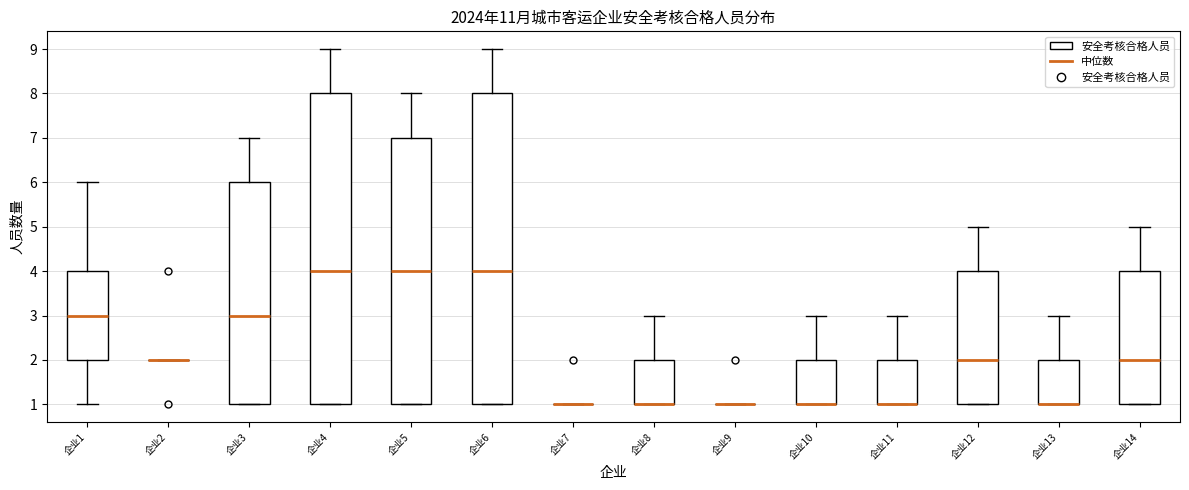

Reading left to right, transcribe this box plot: for each box, give where its median line is, the range the box spans, and where its two whiskers end, as read against the y-axis. The values are not printed on the chart, so give them approximately, as read against the axis.

企业1: median 3, box 2 to 4, whiskers 1 to 6
企业2: box collapsed to a line at 2, whiskers 2 to 2
企业3: median 3, box 1 to 6, whiskers 1 to 7
企业4: median 4, box 1 to 8, whiskers 1 to 9
企业5: median 4, box 1 to 7, whiskers 1 to 8
企业6: median 4, box 1 to 8, whiskers 1 to 9
企业7: box collapsed to a line at 1, whiskers 1 to 1
企业8: median 1 (drawn on the box's lower edge), box 1 to 2, whiskers 1 to 3
企业9: box collapsed to a line at 1, whiskers 1 to 1
企业10: median 1 (drawn on the box's lower edge), box 1 to 2, whiskers 1 to 3
企业11: median 1 (drawn on the box's lower edge), box 1 to 2, whiskers 1 to 3
企业12: median 2, box 1 to 4, whiskers 1 to 5
企业13: median 1 (drawn on the box's lower edge), box 1 to 2, whiskers 1 to 3
企业14: median 2, box 1 to 4, whiskers 1 to 5